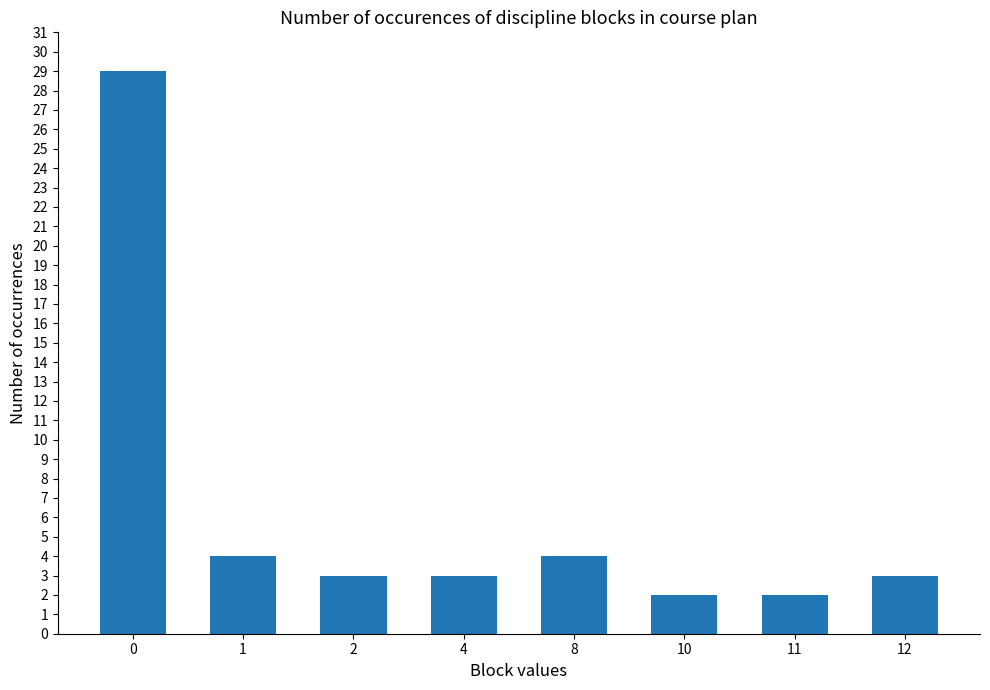

What is the maximum value shown in the chart?

29